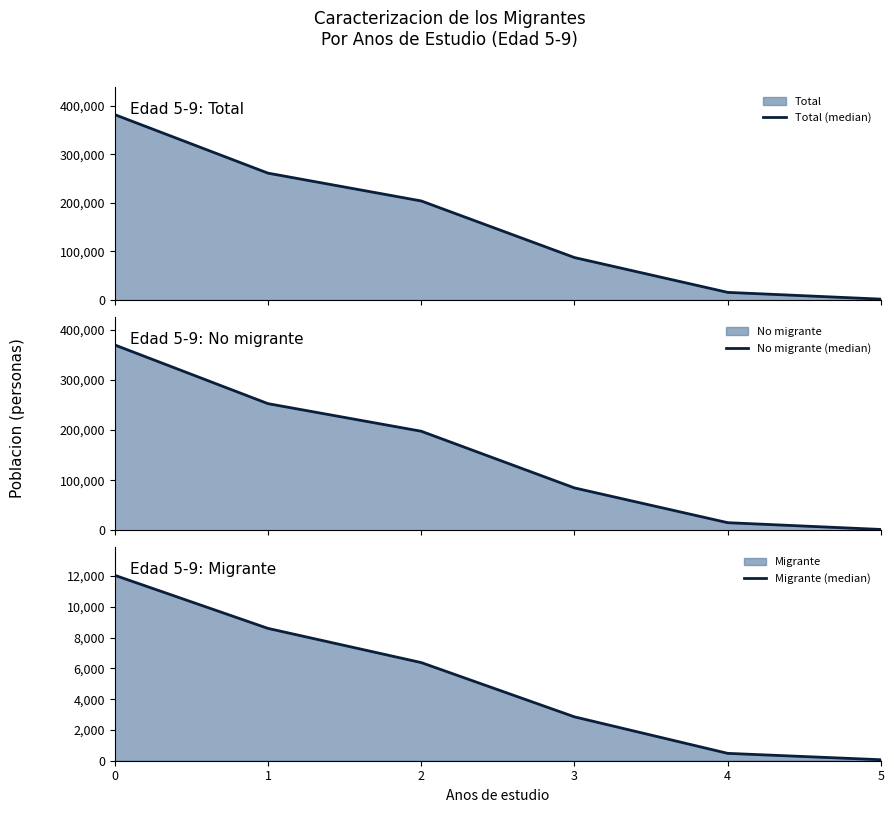

What is the sum of all No migrante (median) values?

921290